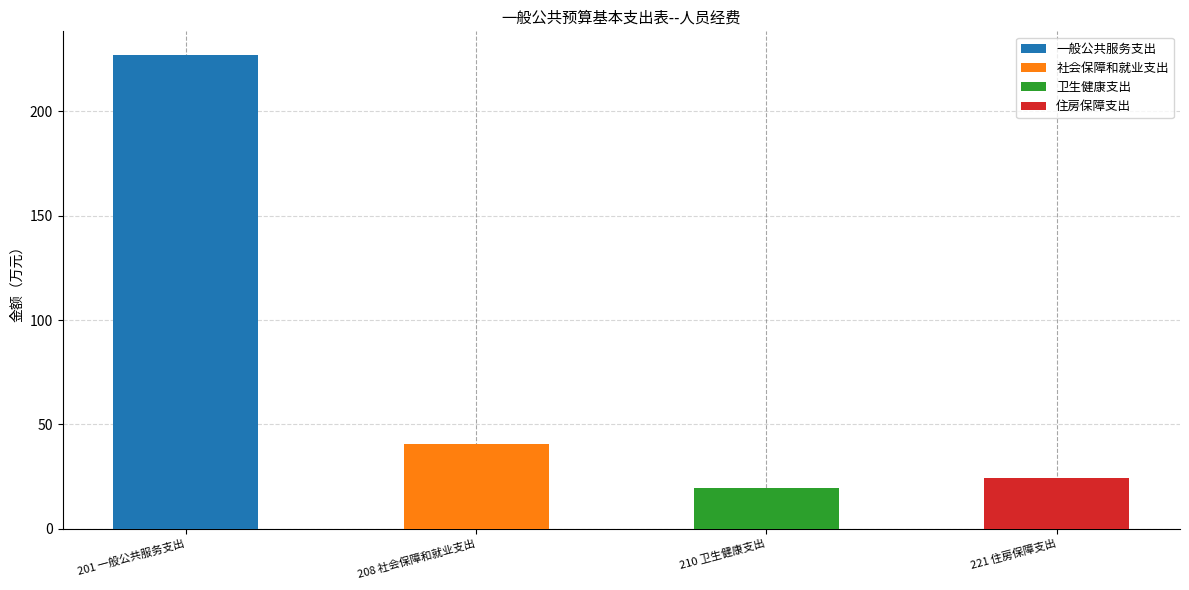

What is the difference between the 一般公共服务支出 values at 221 住房保障支出 and 201 一般公共服务支出?

227.0